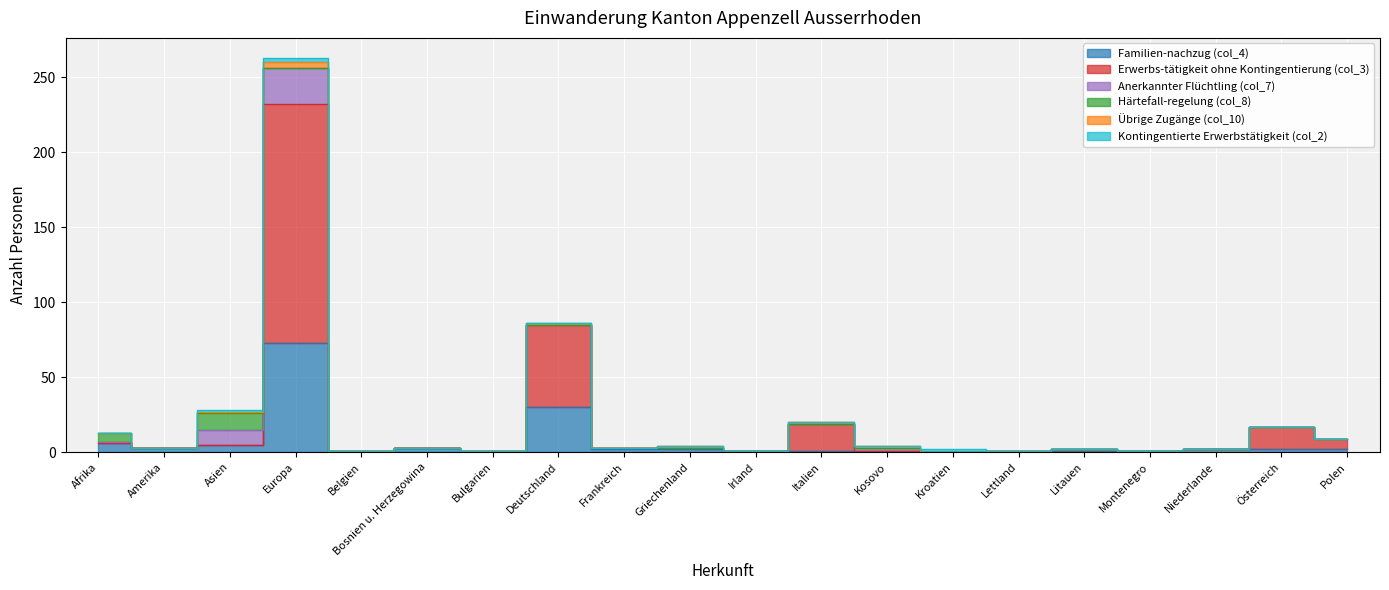

Rank the categories by Erwerbs-tätigkeit ohne Kontingentierung (col_3) value from lowest to highest.

Afrika, Amerika, Asien, Bosnien u. Herzegowina, Irland, Kosovo, Kroatien, Montenegro, Niederlande, Belgien, Bulgarien, Frankreich, Griechenland, Lettland, Litauen, Polen, Österreich, Italien, Deutschland, Europa